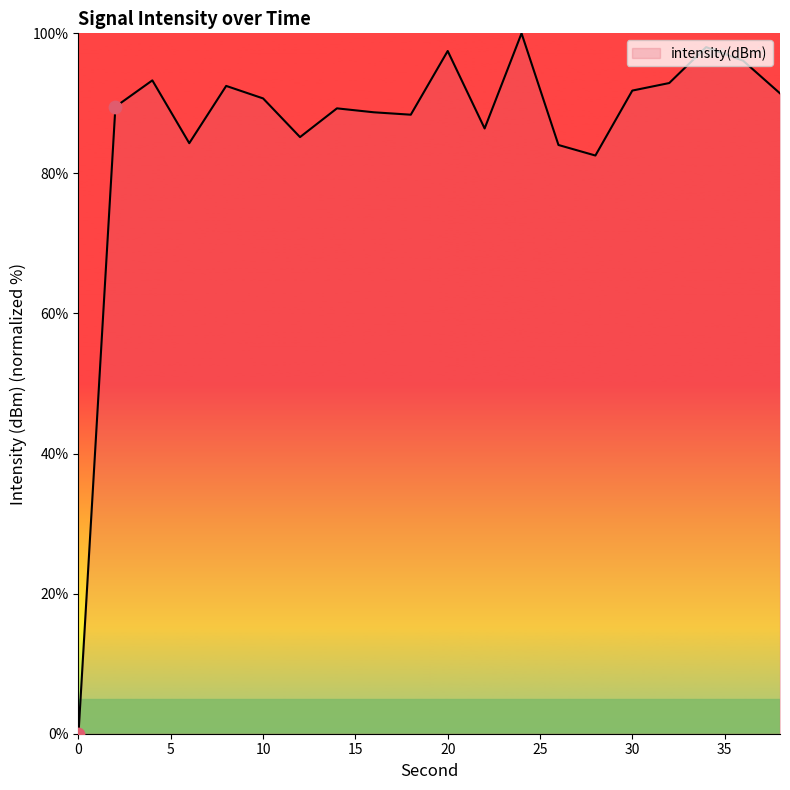

What is the greatest value displayed?

100.0